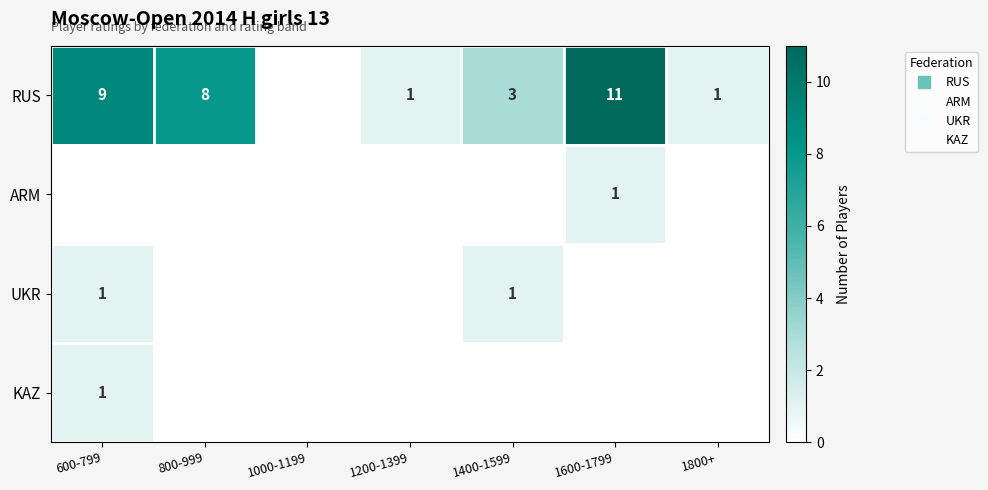

Between 1800+ and 1600-1799, which is larger?

1600-1799